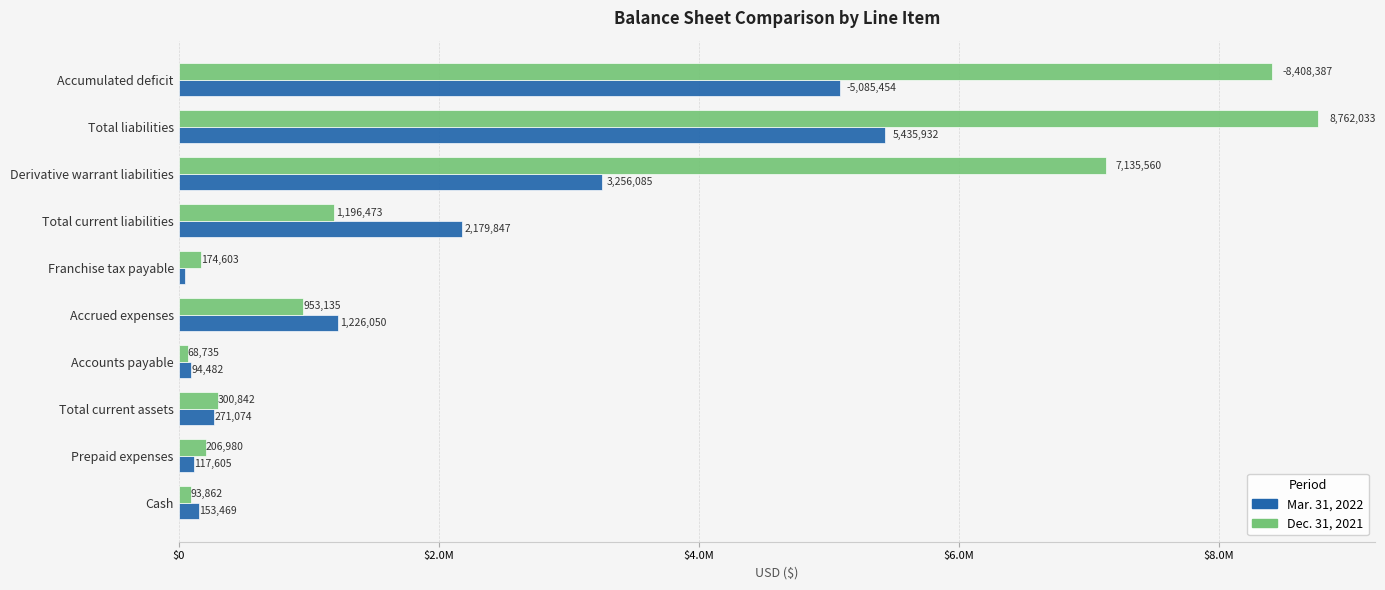

At which label is Dec. 31, 2021 closest to 4415384?

Derivative warrant liabilities